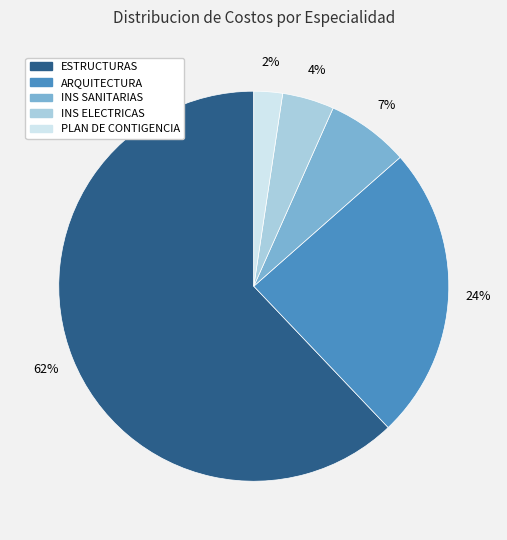

How many slices are in this pie chart?

5